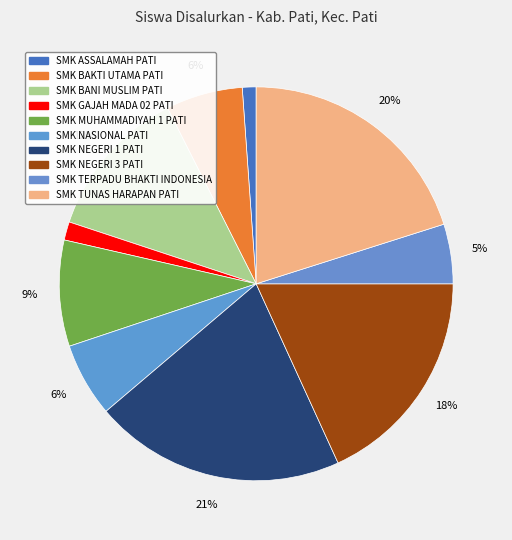

How many segments does this pie chart have?

10